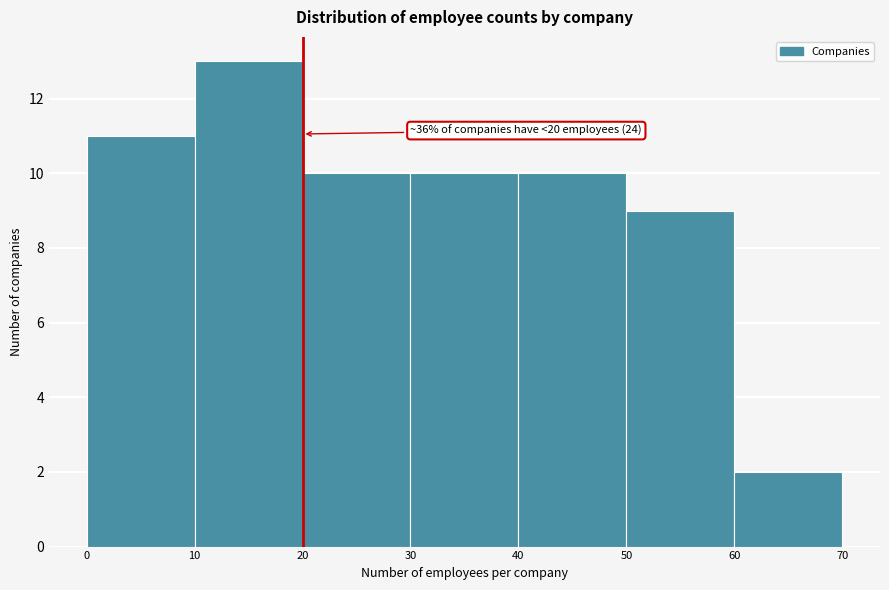

Which range on the x-axis has the tallest bar?

10 to 20